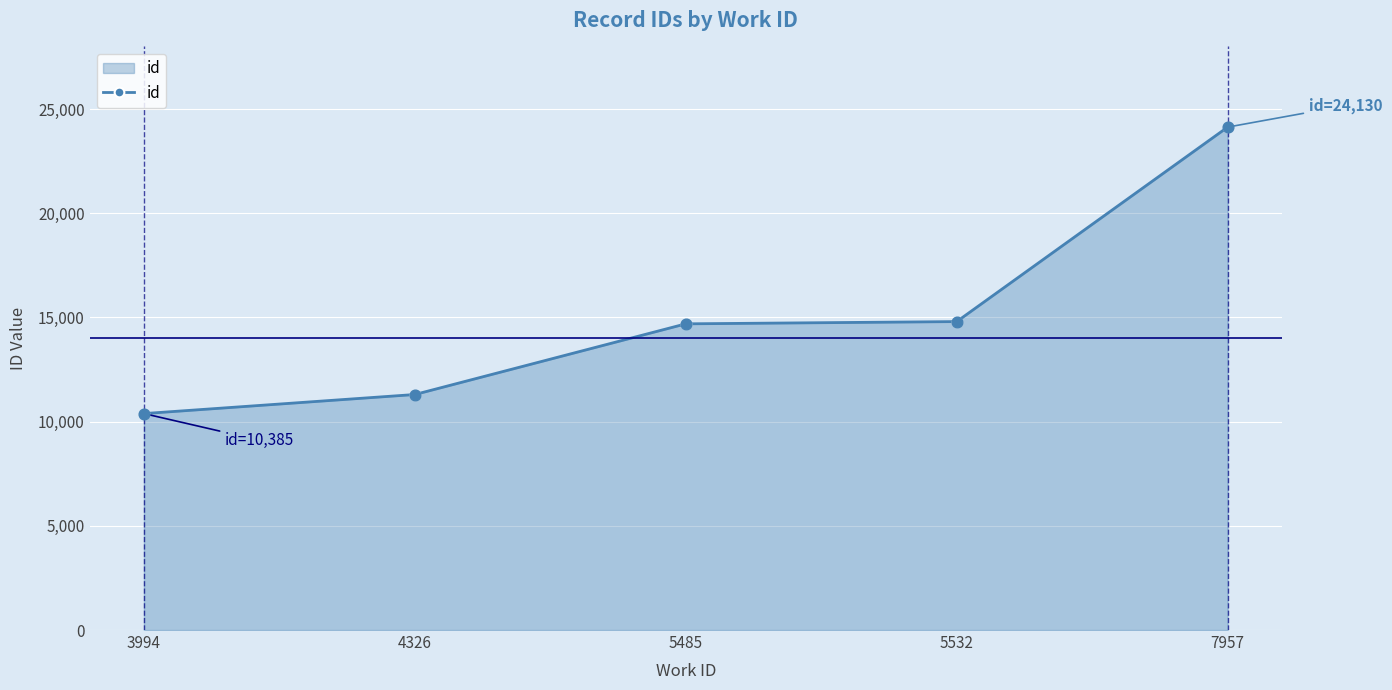

Approximately how many times larger is the value at 3994 compared to 5485?

0.7